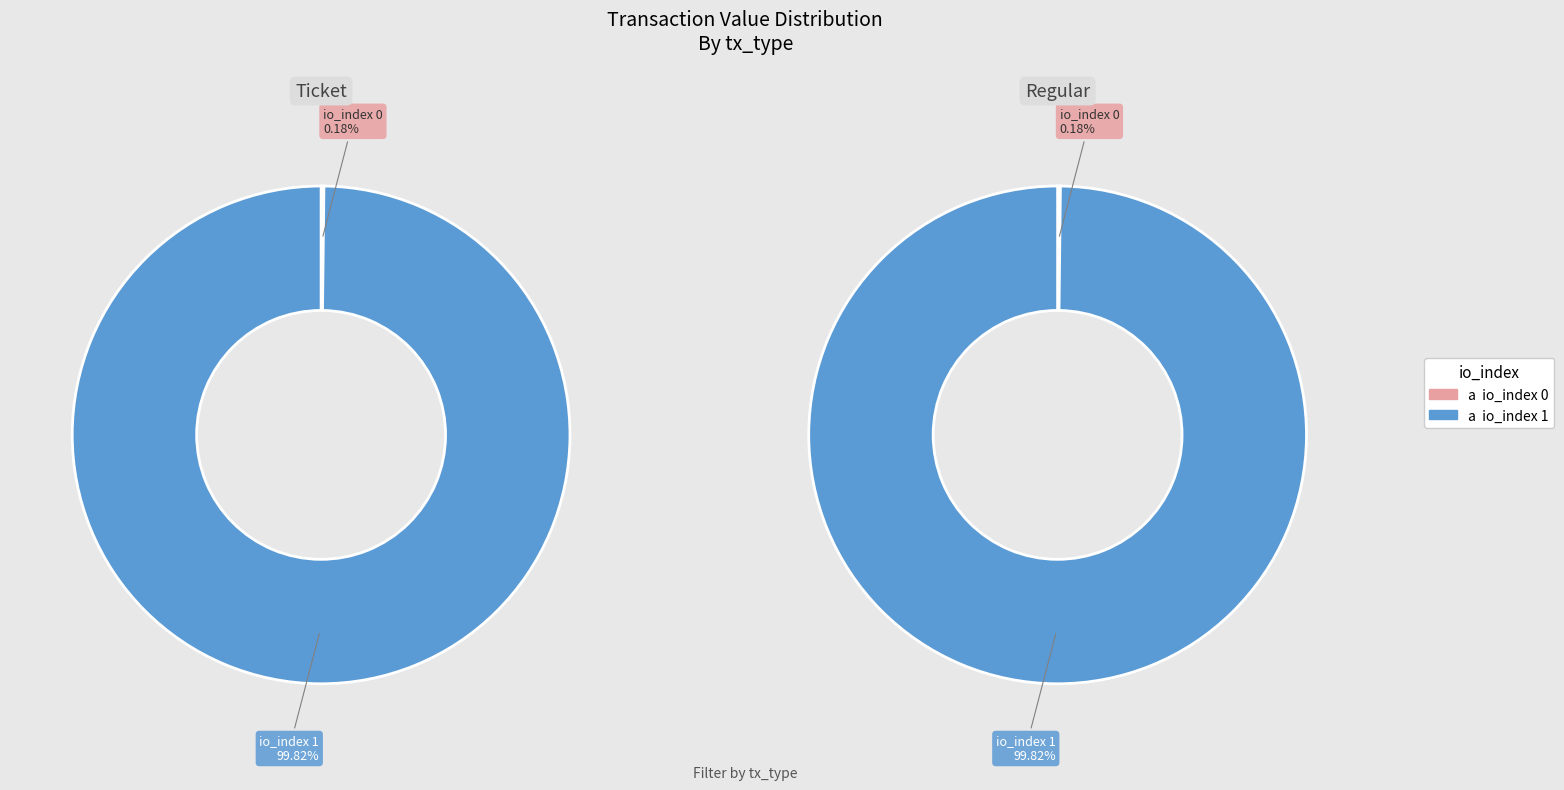

Is there any slice that represents more than half of the pie?

Yes